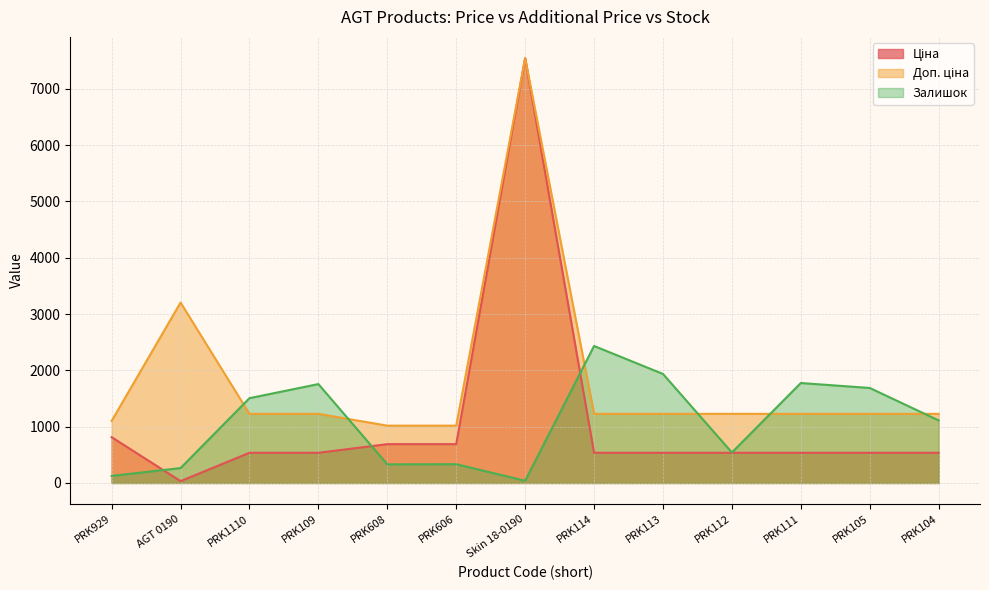

Which category has the highest value in the Залишок series?

PRK114